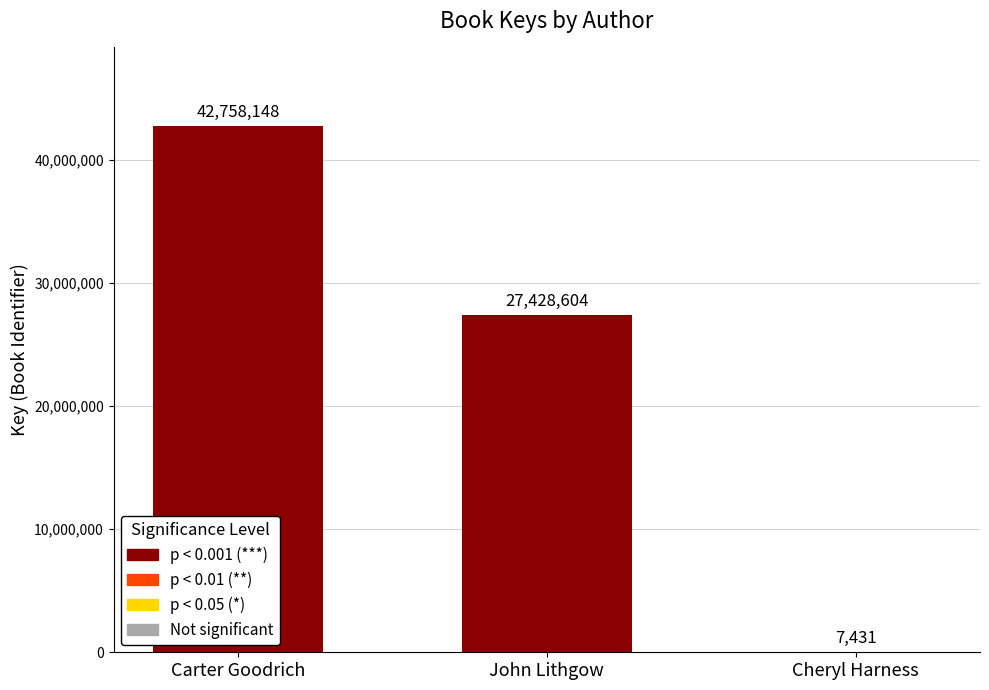

Which has a higher value, John Lithgow or Cheryl Harness?

John Lithgow